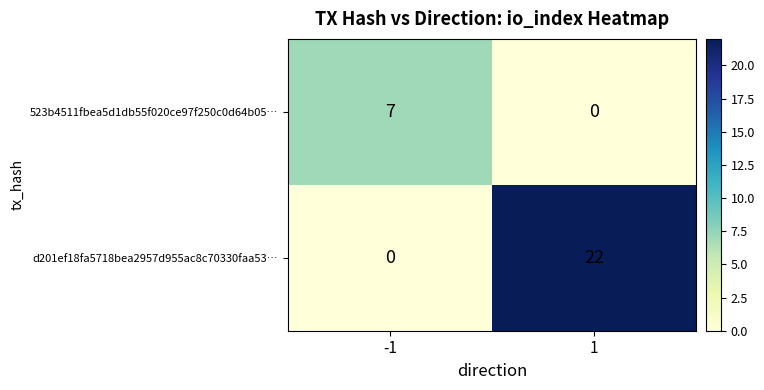

Which series changed the most between -1 and 1?

d201ef18fa5718bea2957d955ac8c70330faa53…